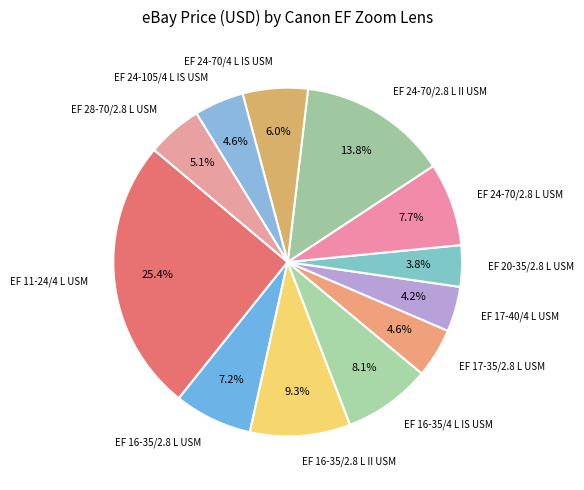

What percentage is NOT represented by EF 16-35/2.8 L USM?

92.8%